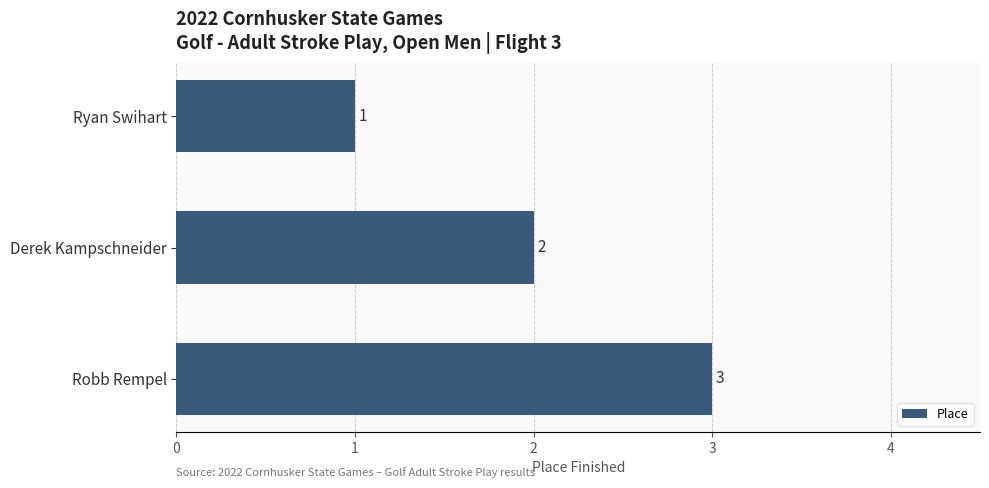

How many distinct data groups are displayed?

1